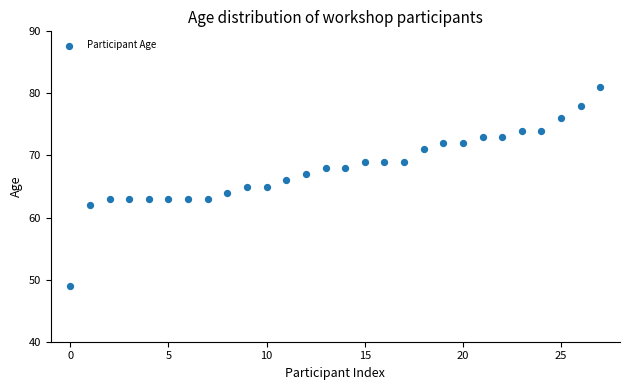

How many points are shown in the scatter plot?

28